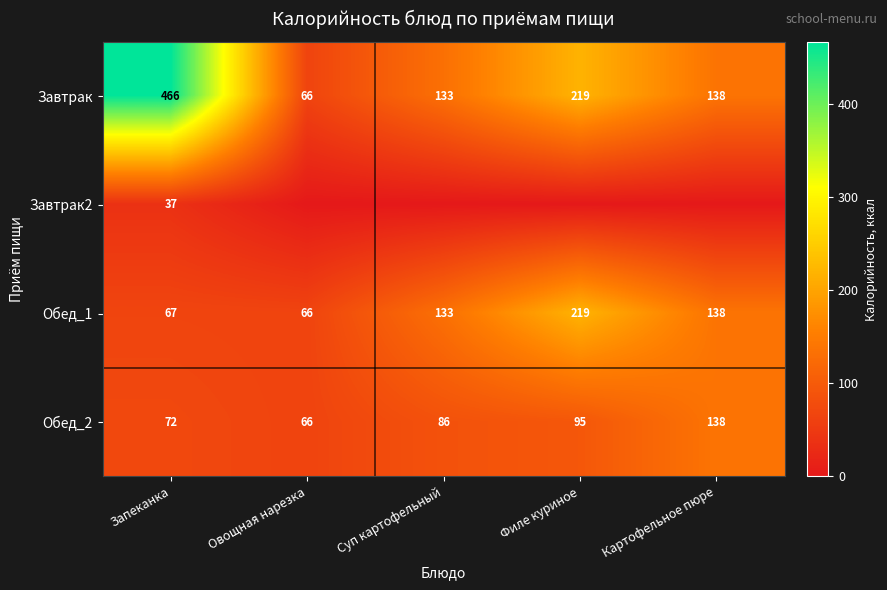

What is the spread (max minus min) of values at Запеканка?

429